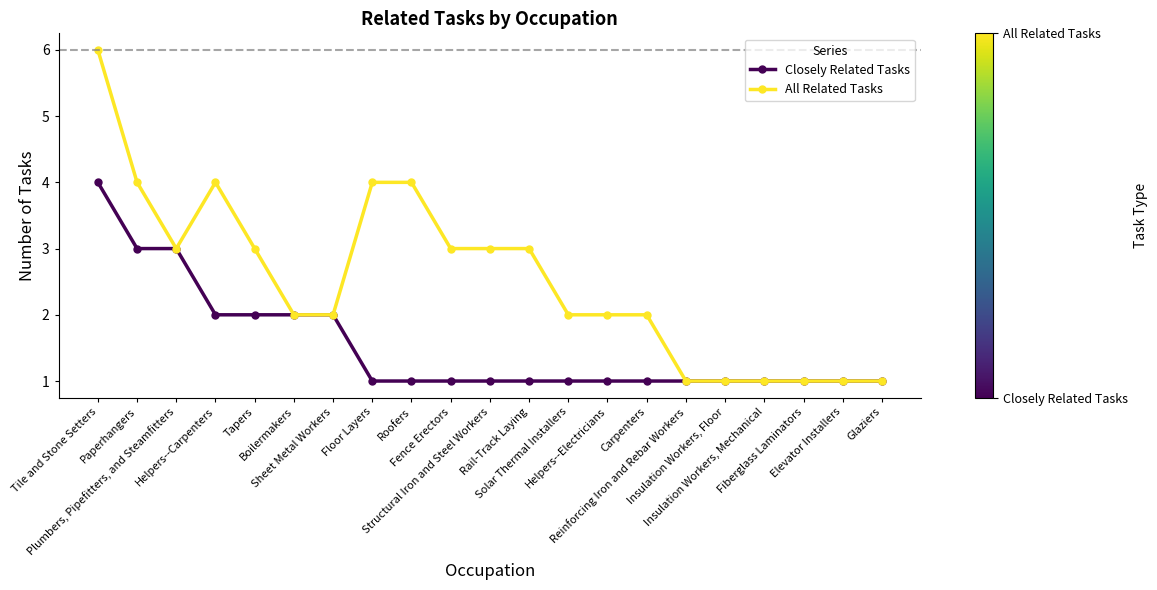

What is the maximum value for All Related Tasks?

6